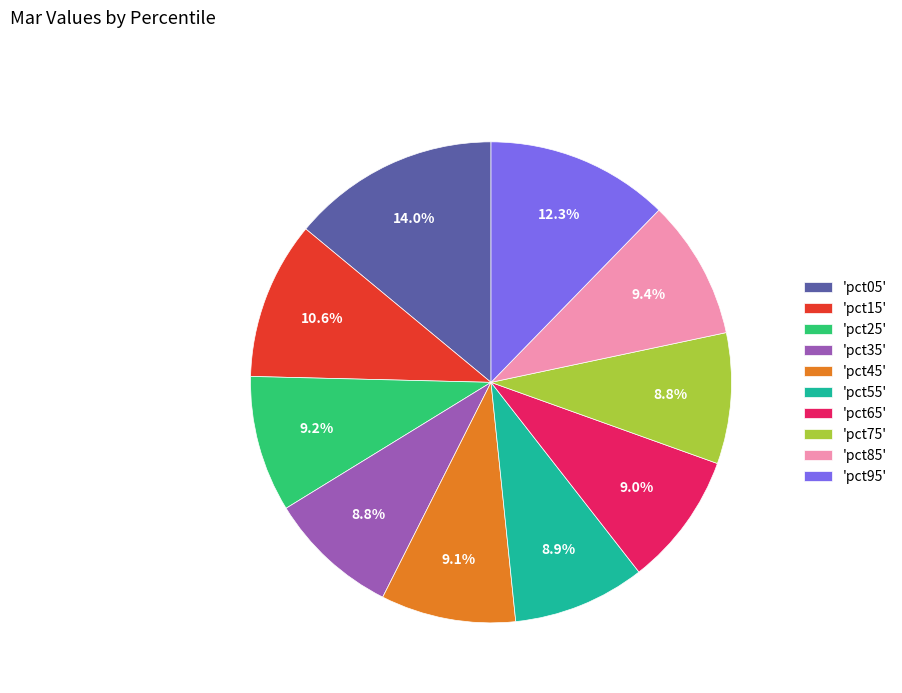

Does any single category account for the majority?

No